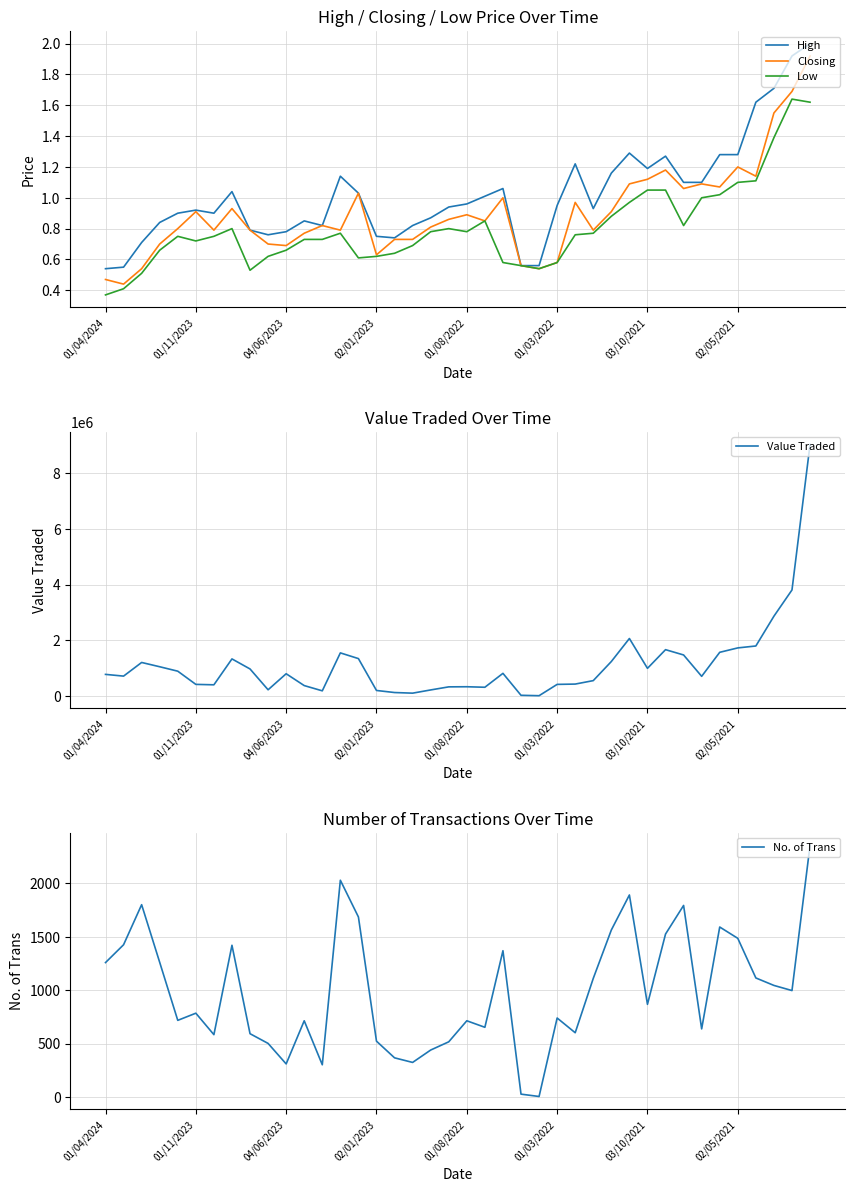

True or false: No. of Trans has more than 2 points higher than both neighbors.

True